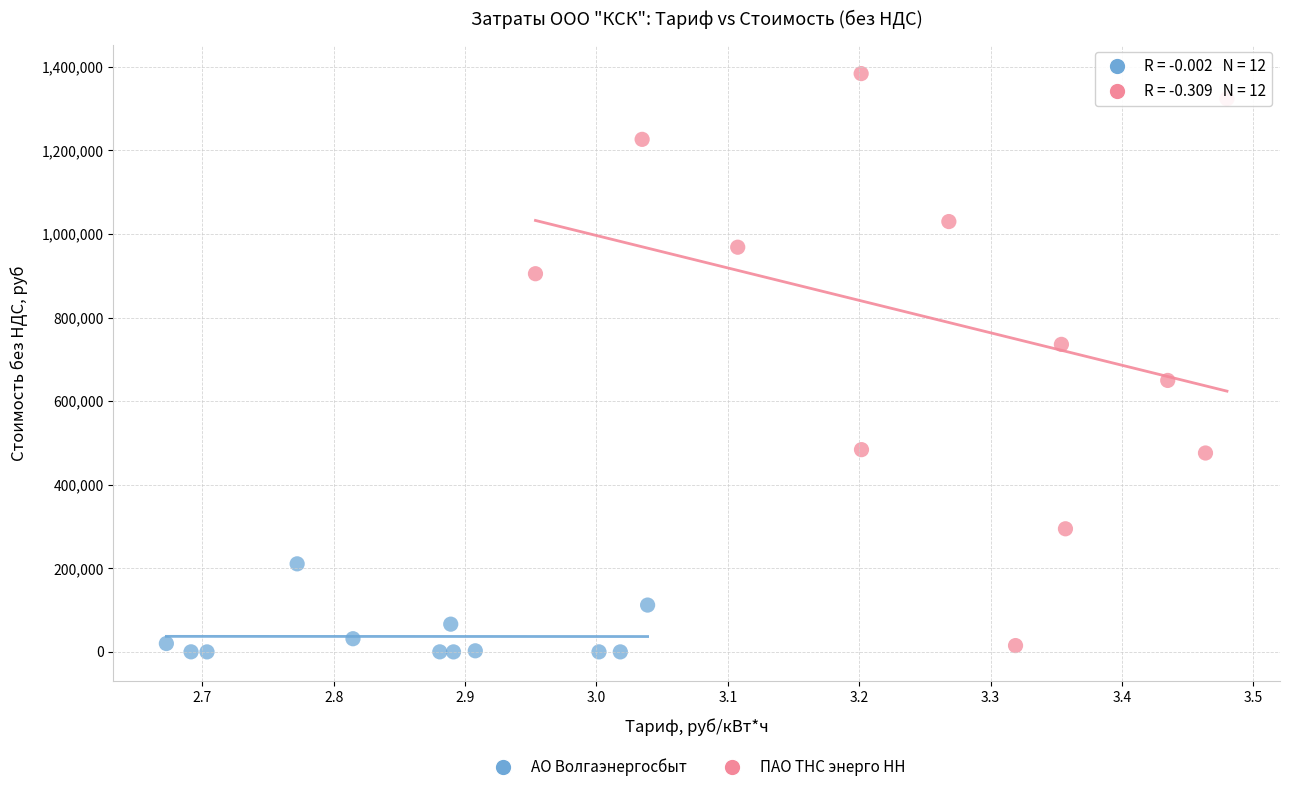

Which series has the widest spread of Y values?

ПАО ТНС энерго НН